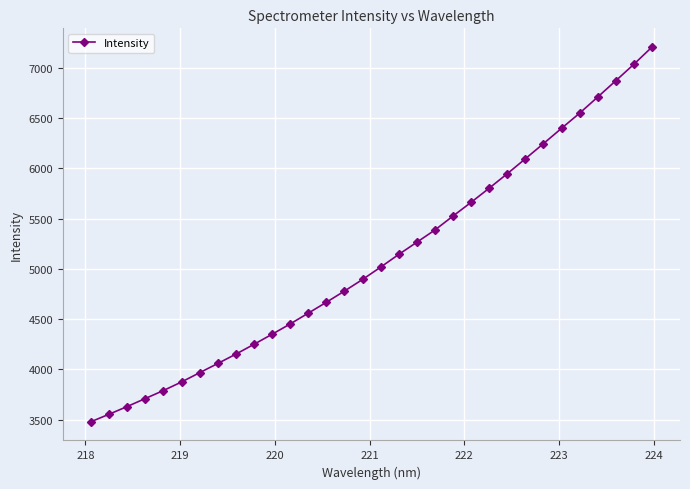

What is the difference between the maximum and minimum values?

3723.5